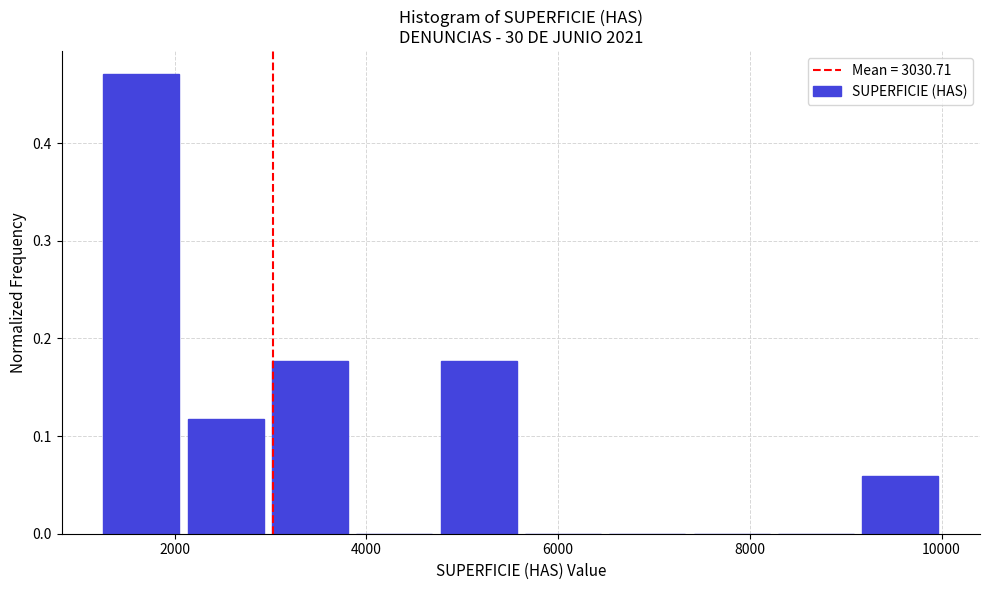

Over which range of the x-axis is the bar tallest?

1200 to 2200